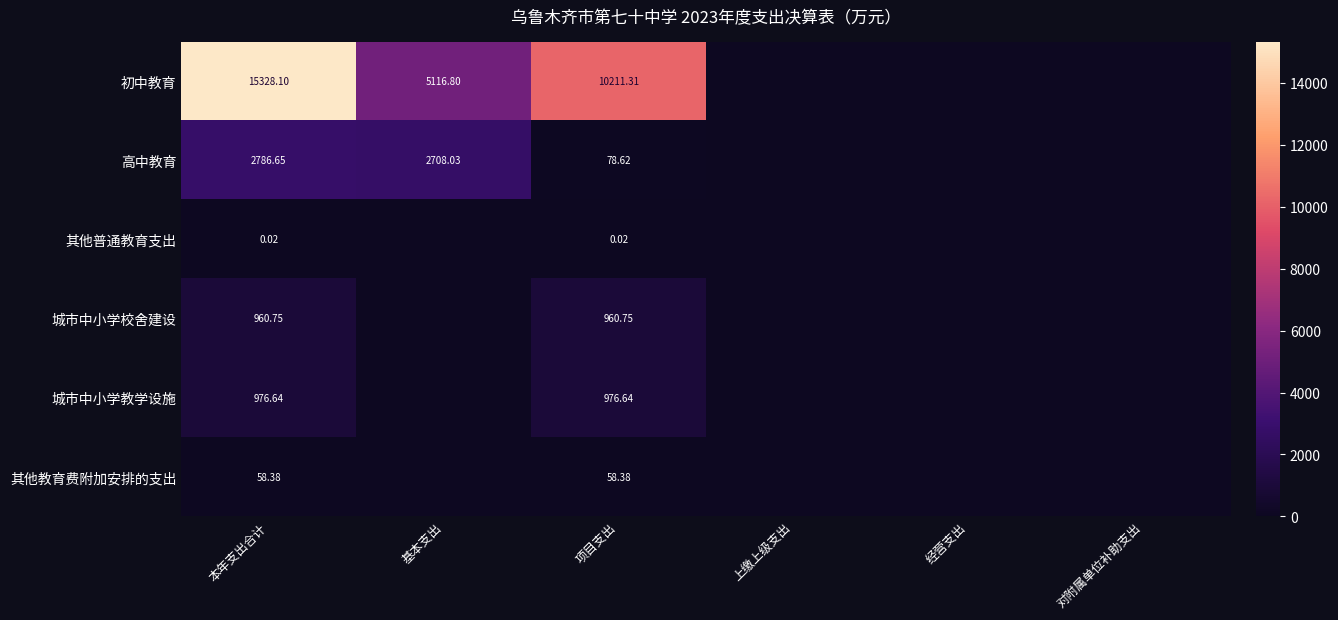

At 本年支出合计, list the series in order from largest to smallest.

初中教育, 高中教育, 城市中小学教学设施, 城市中小学校舍建设, 其他教育费附加安排的支出, 其他普通教育支出